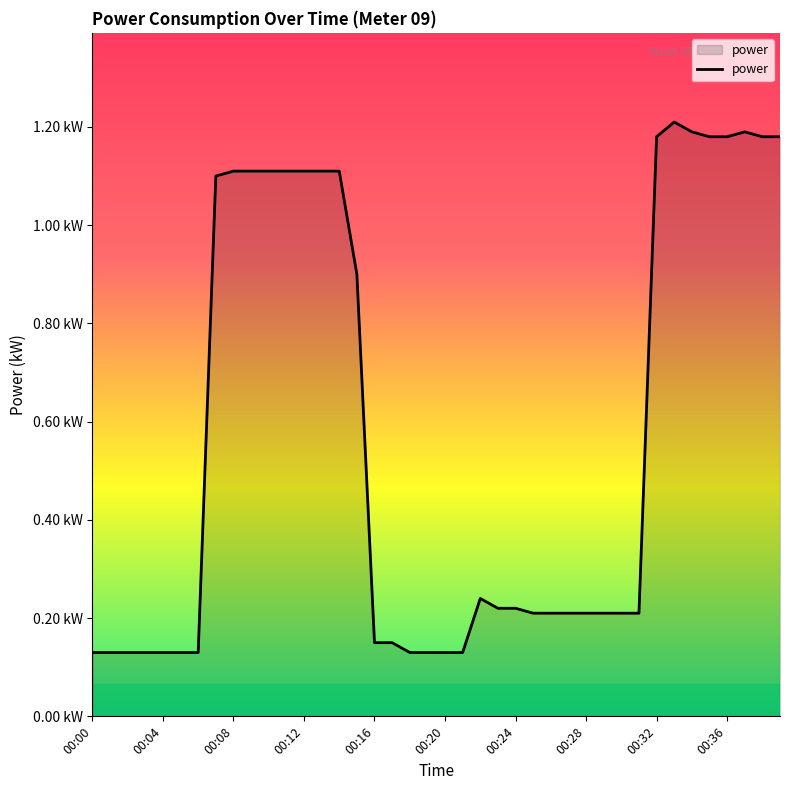

Where is the data nearest to the value 0?

00:00